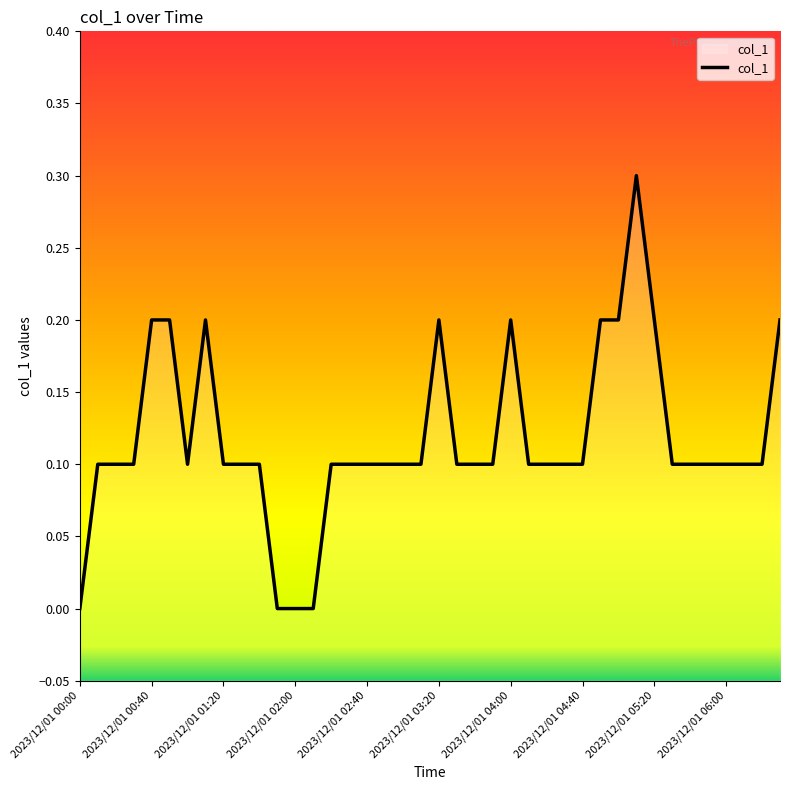

What is the difference between the maximum and minimum values?

0.3